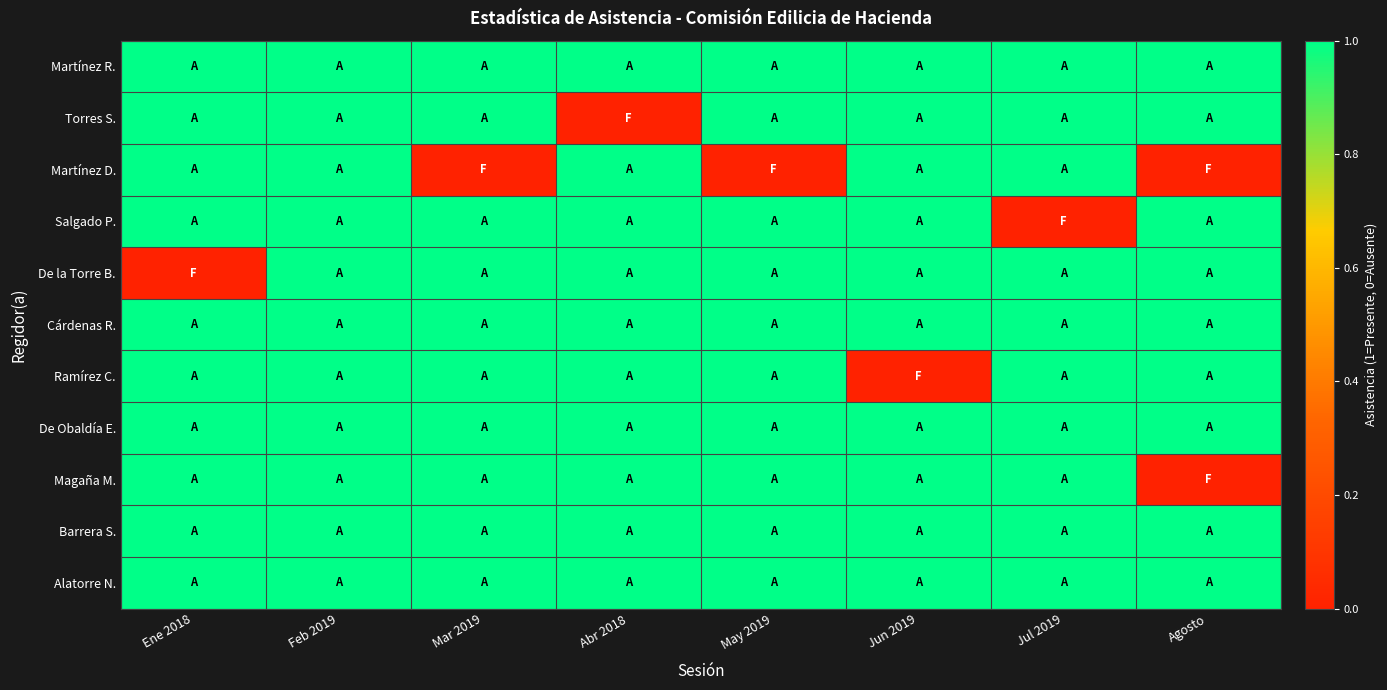

How many distinct data groups are displayed?

11